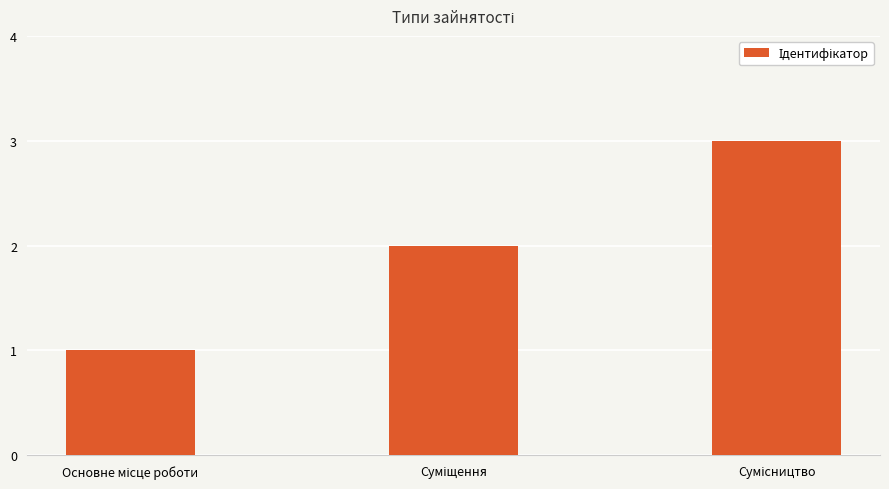

What is the maximum value shown in the chart?

3